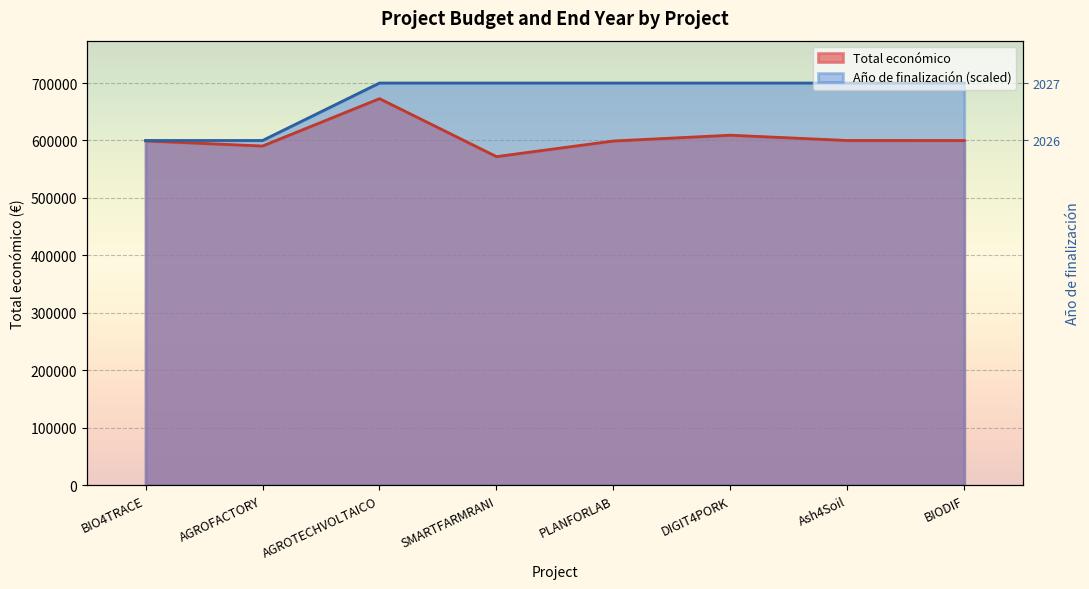

What is the sum of all Año de finalización values?

5400000